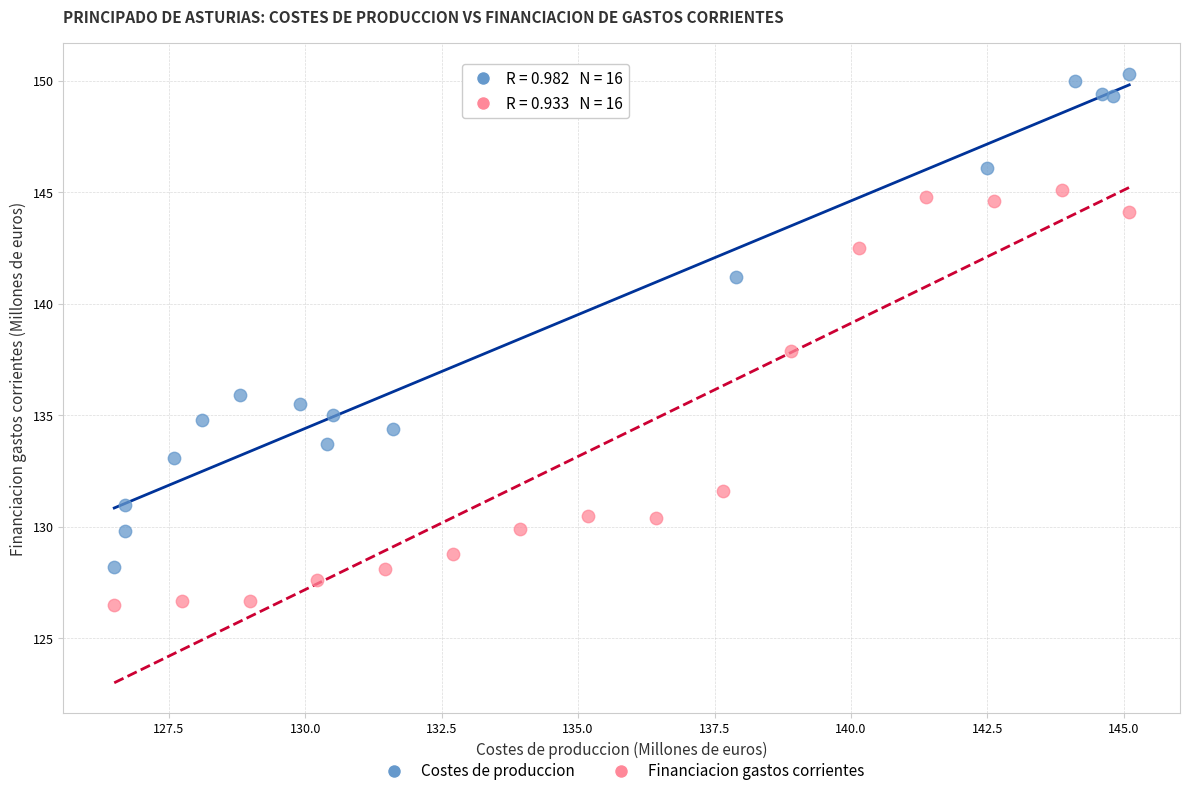

Which series reaches the minimum Y coordinate?

Financiacion gastos corrientes